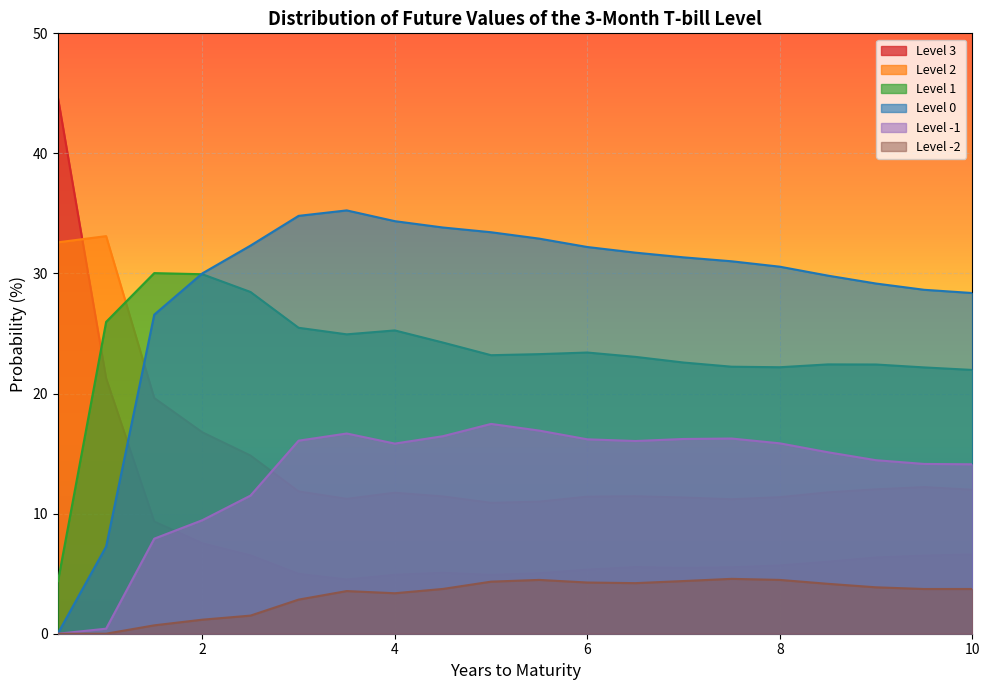

Where is the first local minimum for Level -1?

4